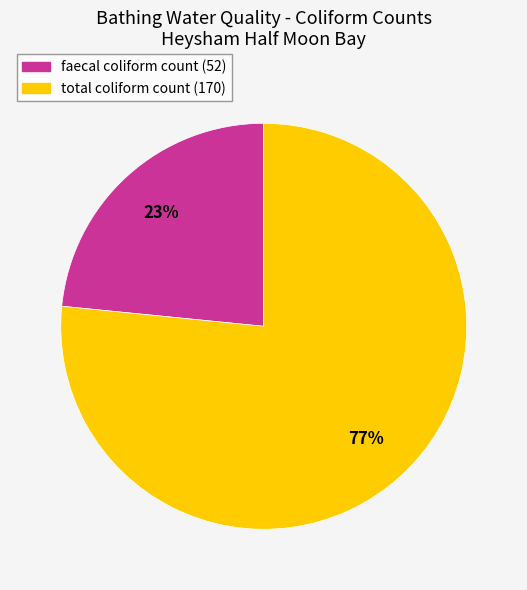

The faecal coliform count (52) slice represents 12% of the pie. True or false?

False